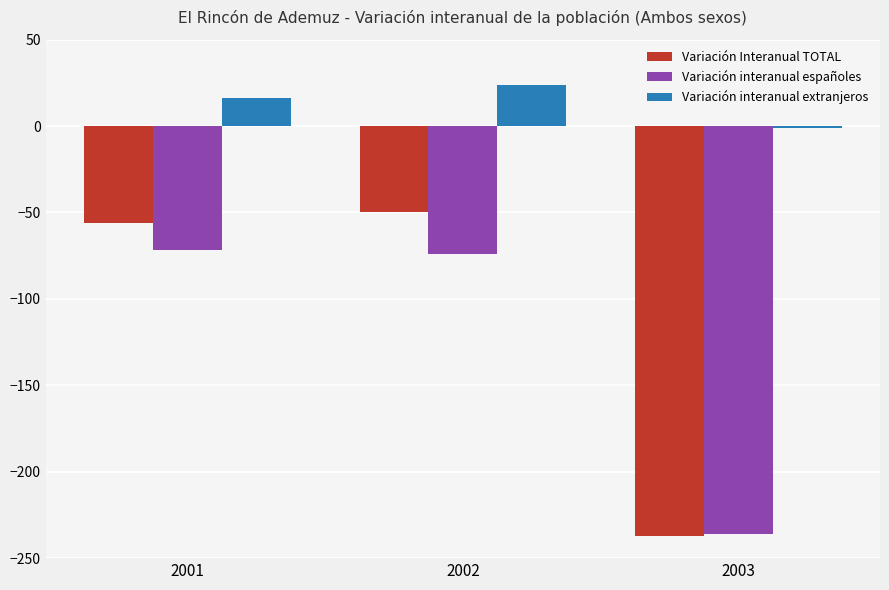

At which label is Variación interanual extranjeros closest to 11?

2001